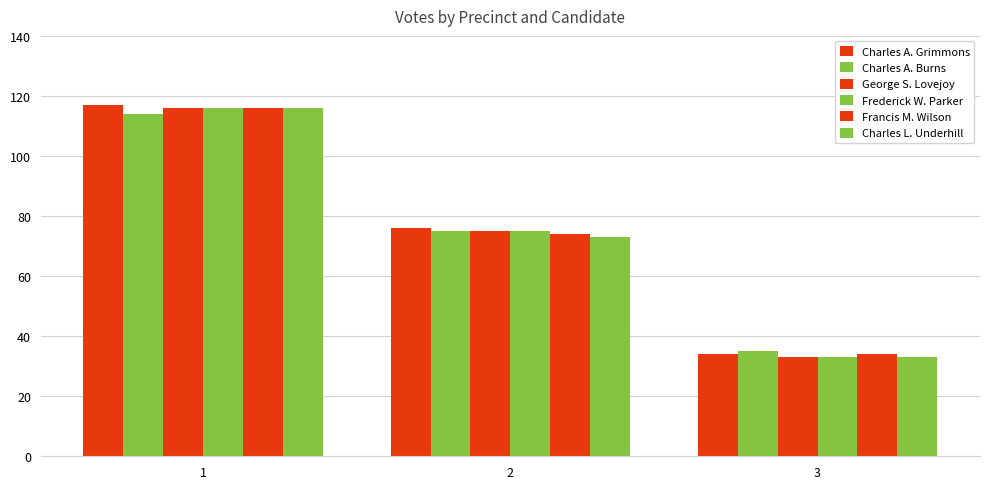

The Charles L. Underhill series shows 52 at 1. True or false?

False